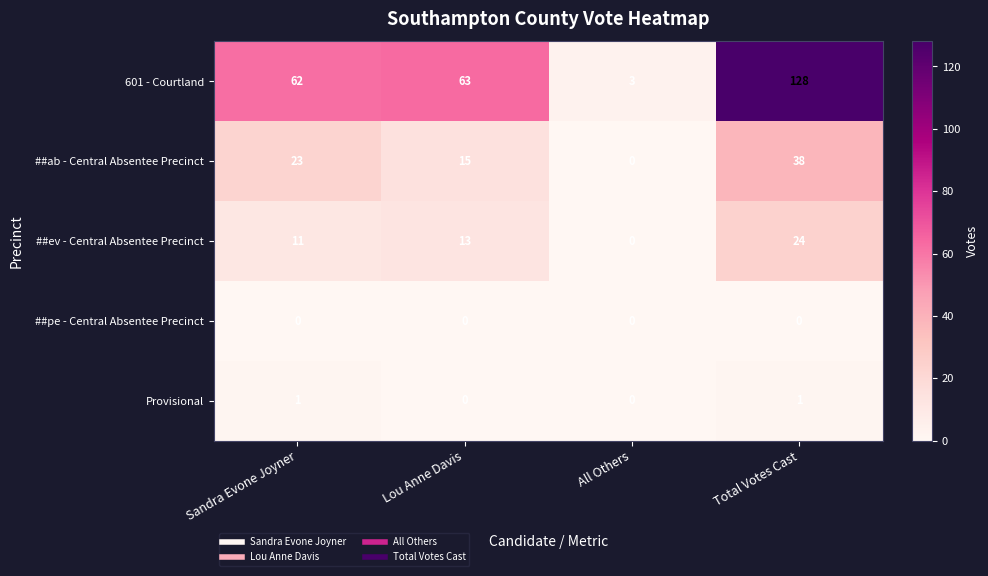

What is the maximum value for ##ev - Central Absentee Precinct?

24